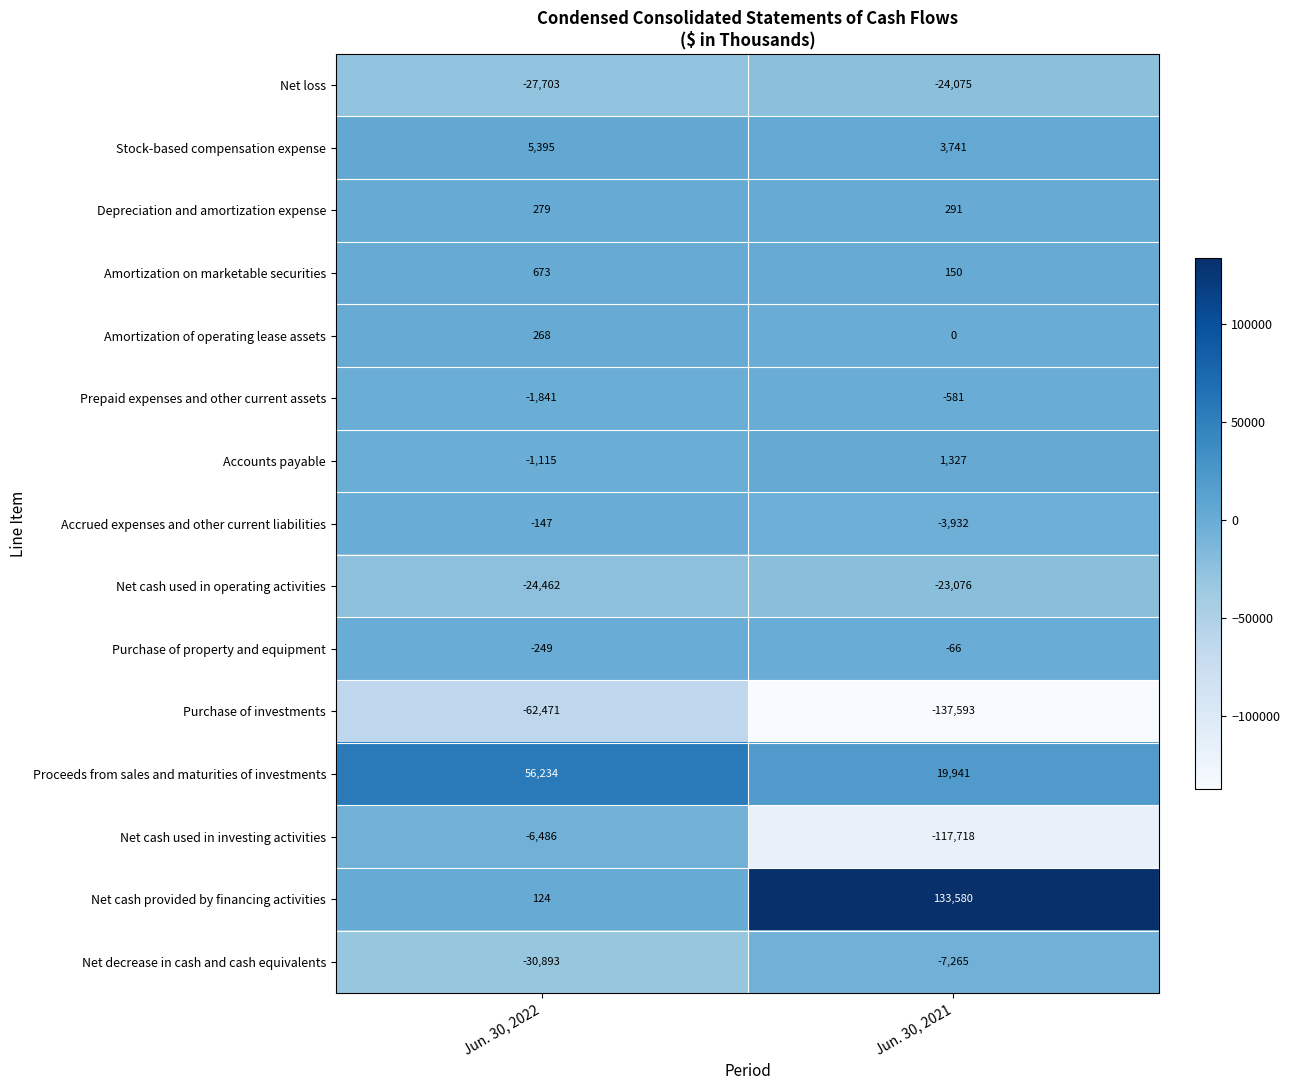

What is the minimum value shown in the chart?

-137593